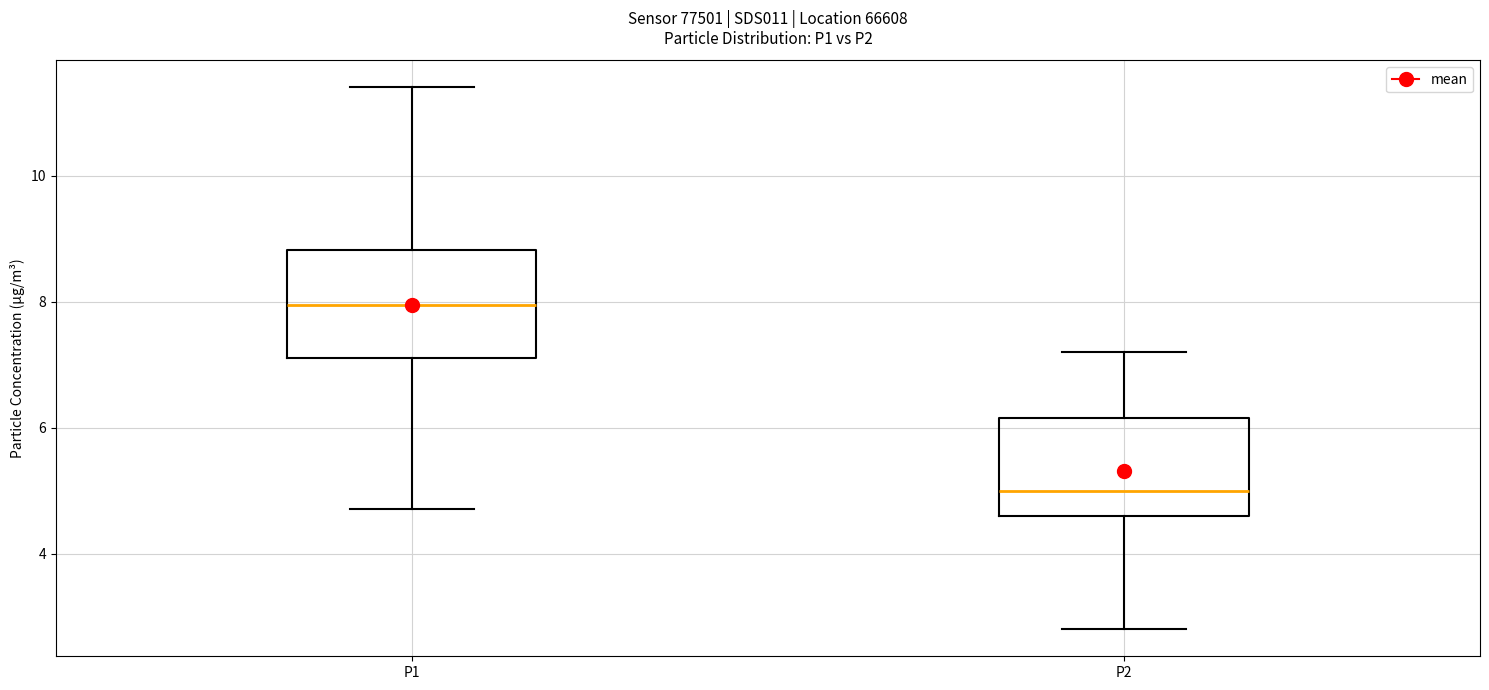

Which box has the highest median line?

P1